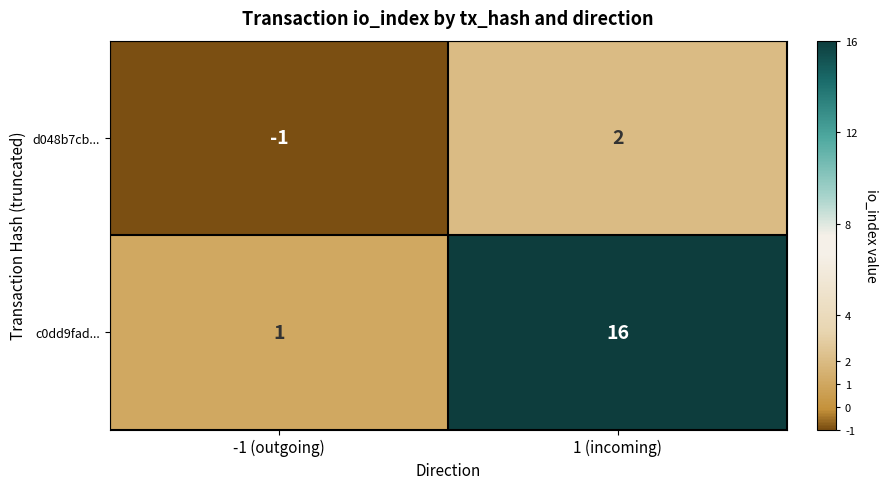

Between -1 (outgoing) and 1 (incoming), which series saw the biggest shift?

c0dd9fad...